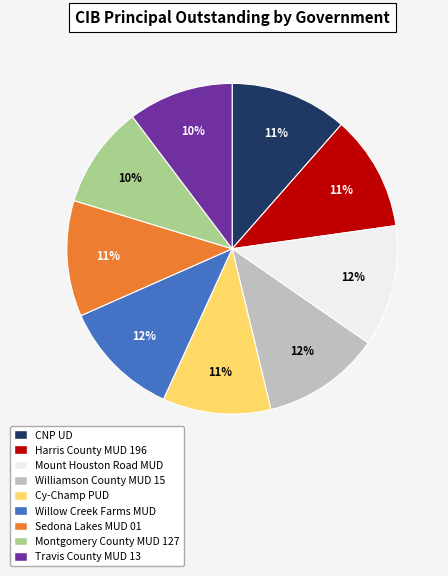

Which has a higher value, Cy-Champ PUD or Mount Houston Road MUD?

Mount Houston Road MUD